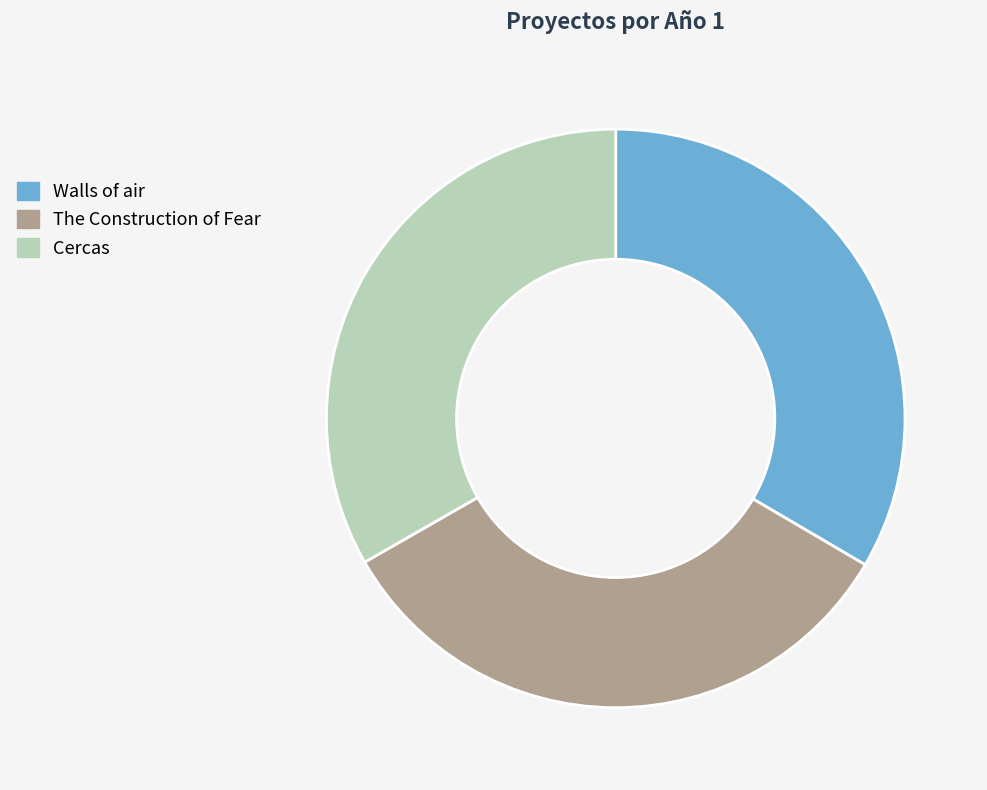

Combined, do Cercas and The Construction of Fear account for over 50%?

Yes